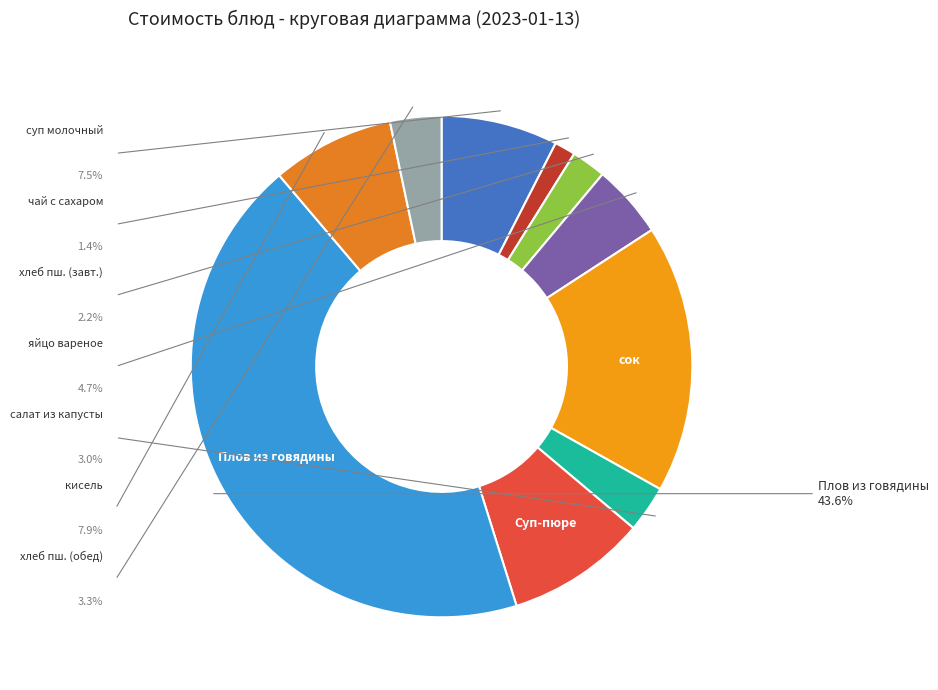

Does any single category account for the majority?

No